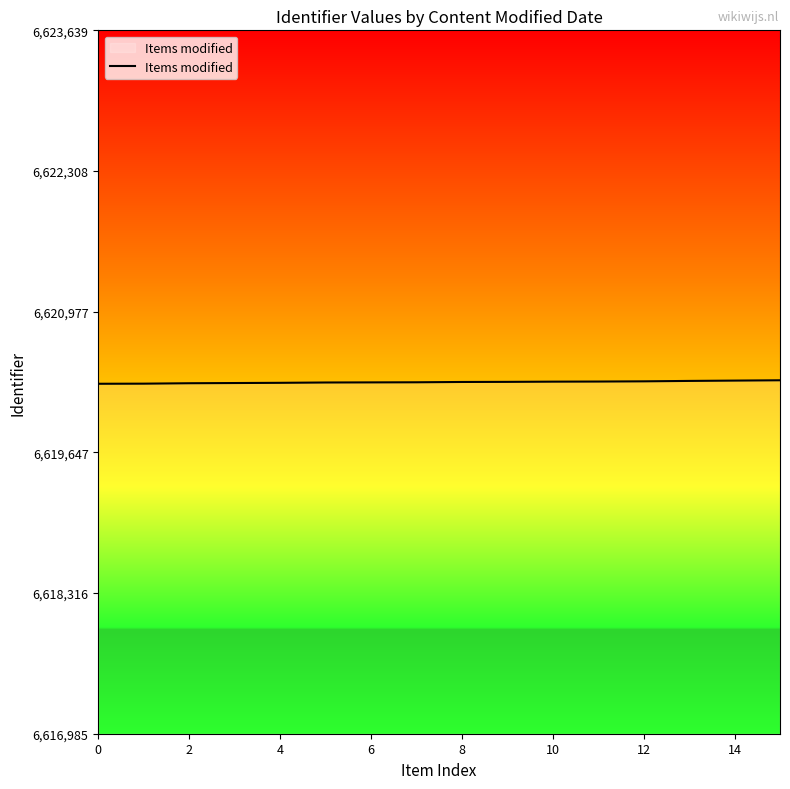

What is the greatest value displayed?

6620329